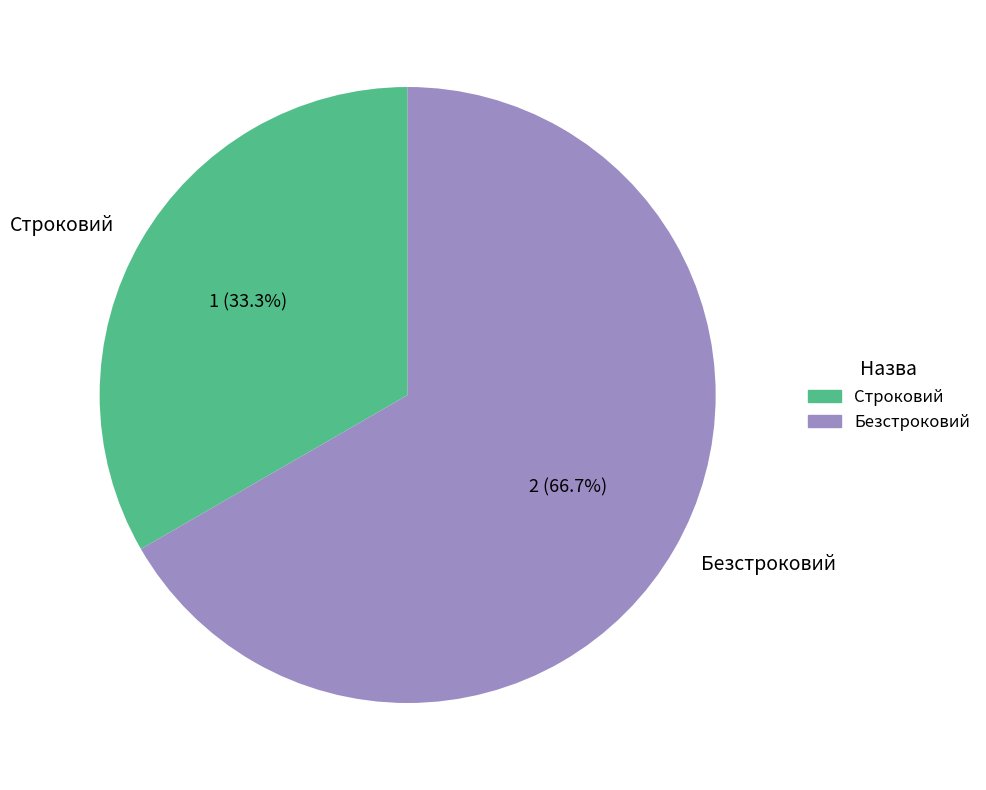

To the nearest percent, what percentage of the pie is Строковий?

33%